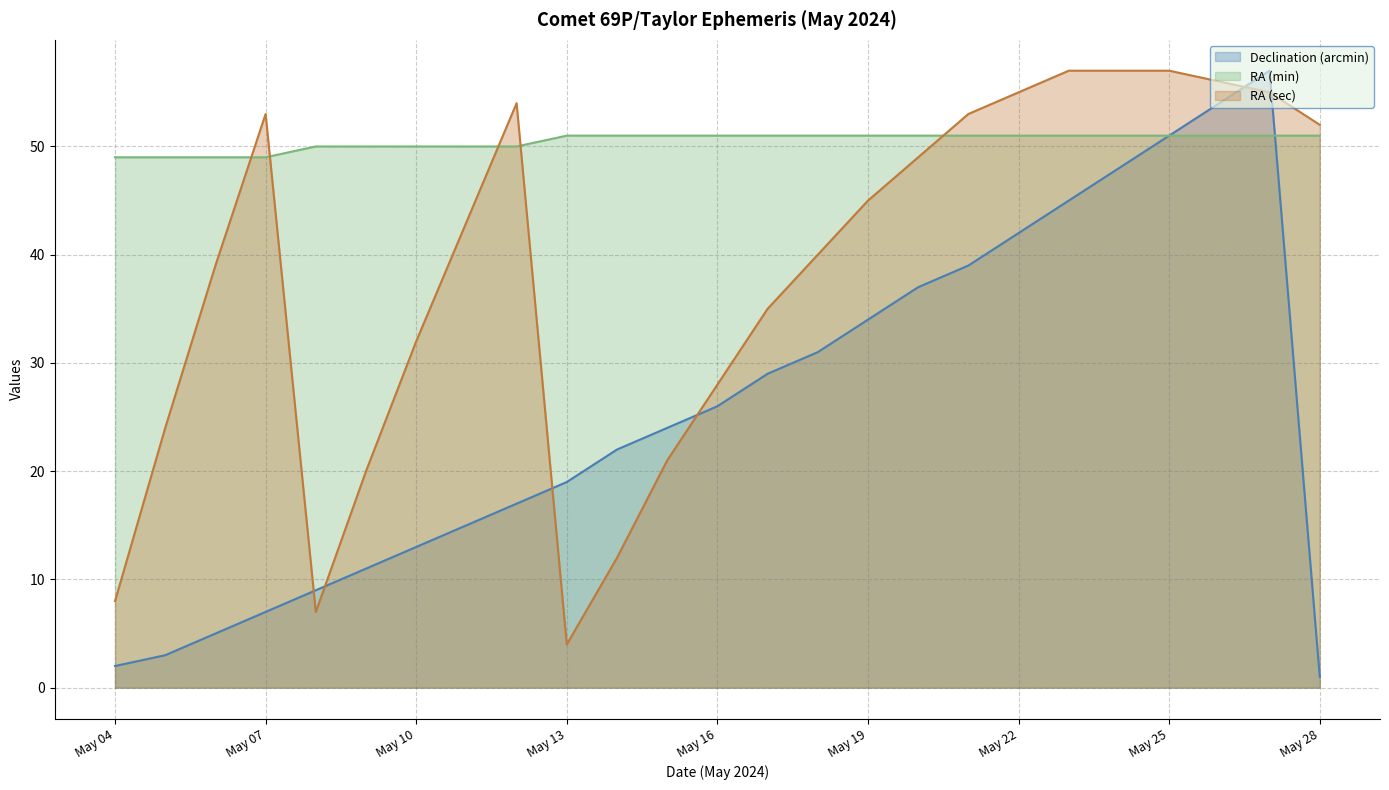

What is the maximum value for RA (min)?

51